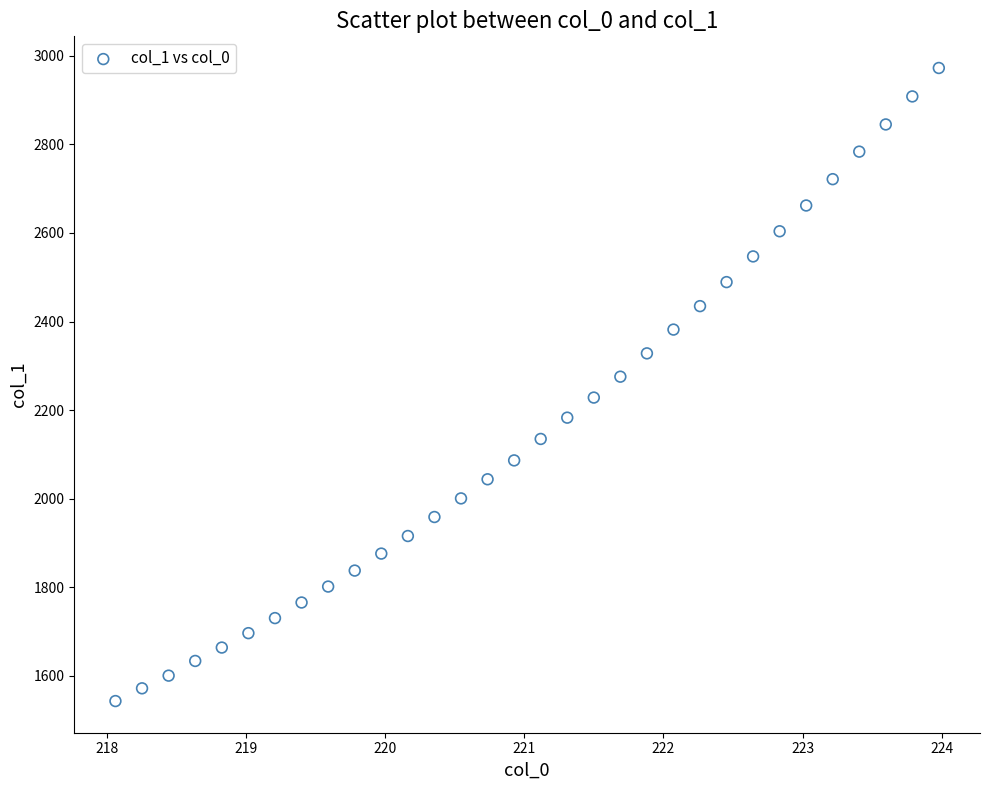

What is the range of Y values (max minus min)?

1429.3